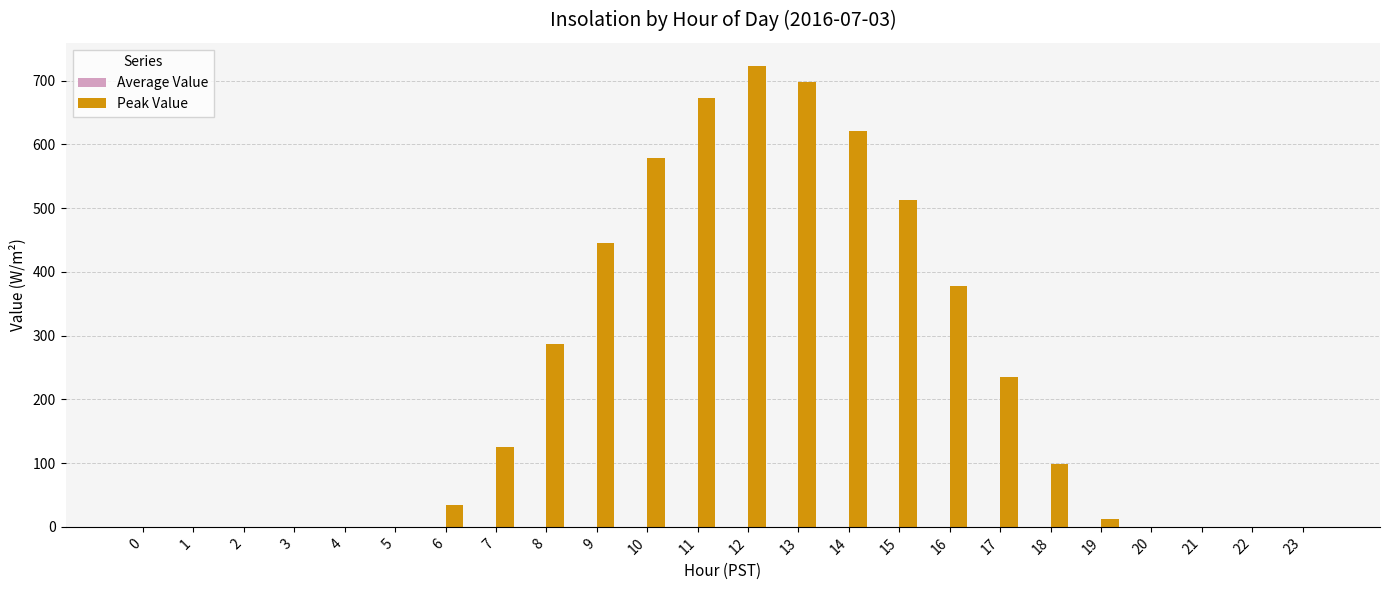

True or false: the data shows 395.8 at 20.

False